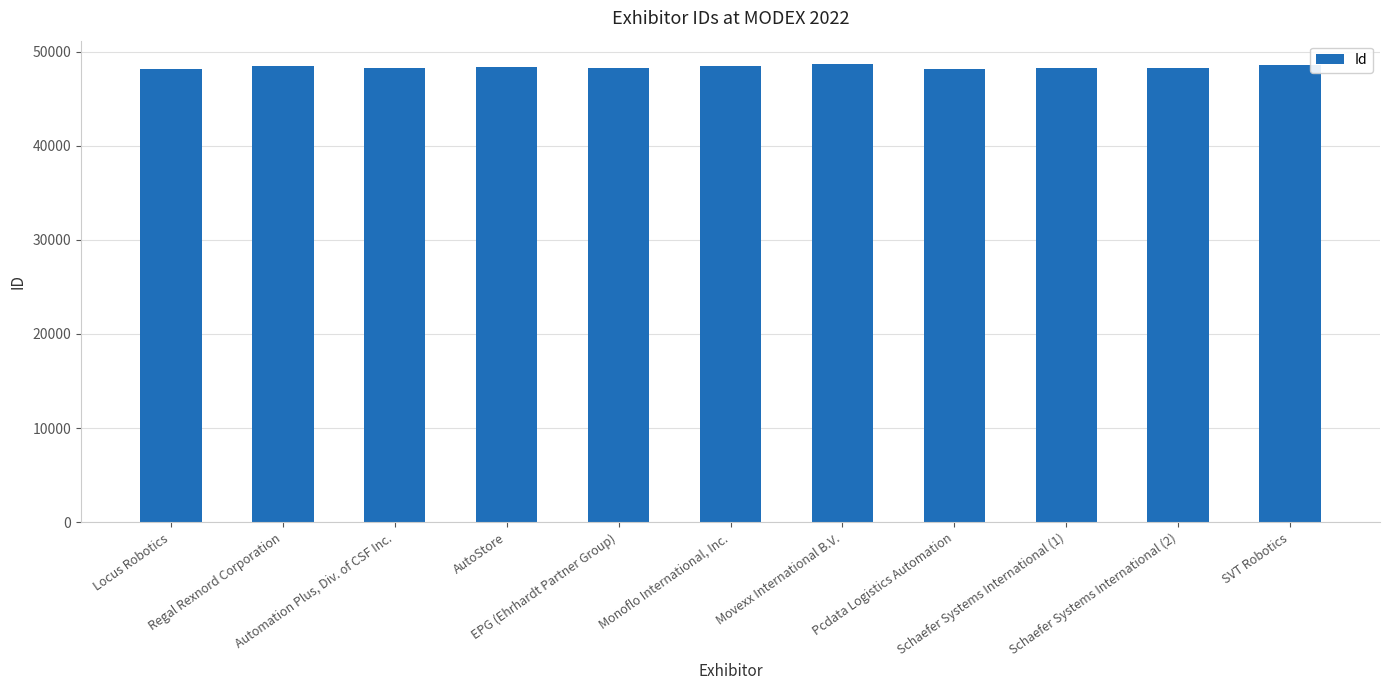

What is the change in value from Regal Rexnord Corporation to Movexx International B.V.?

+292